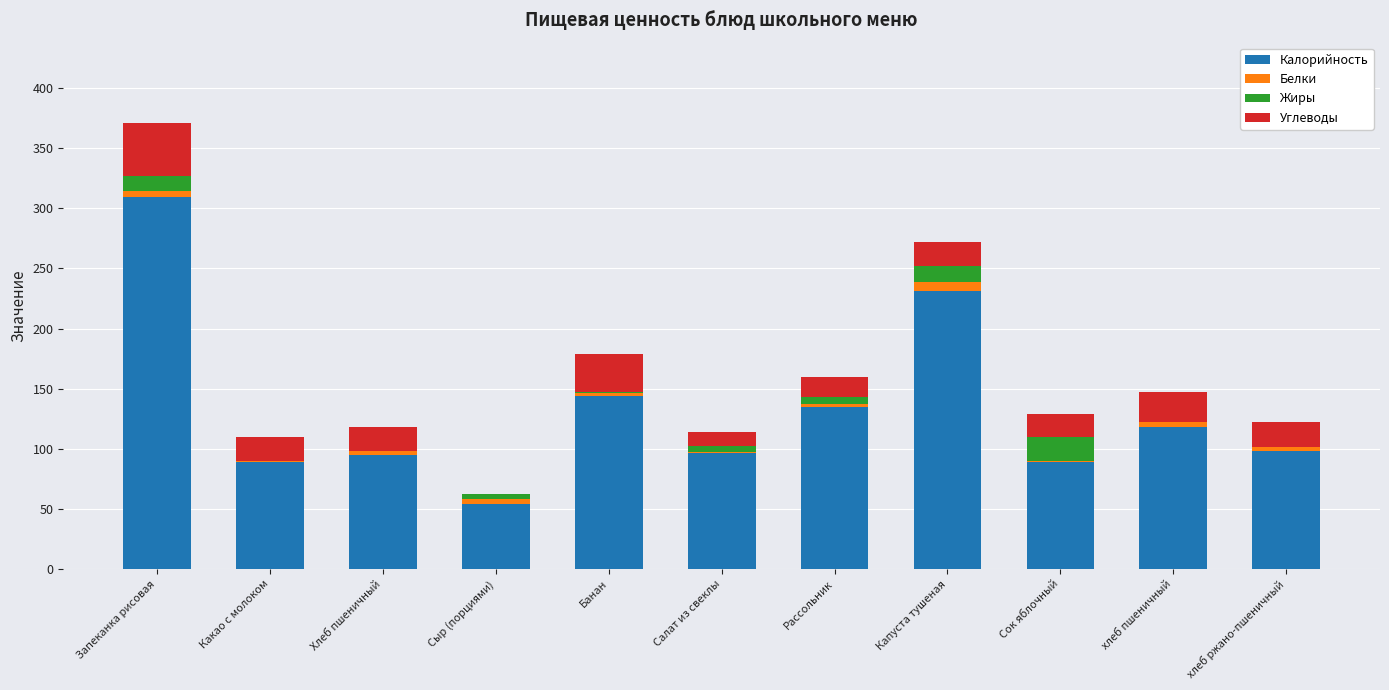

How many distinct data groups are displayed?

4